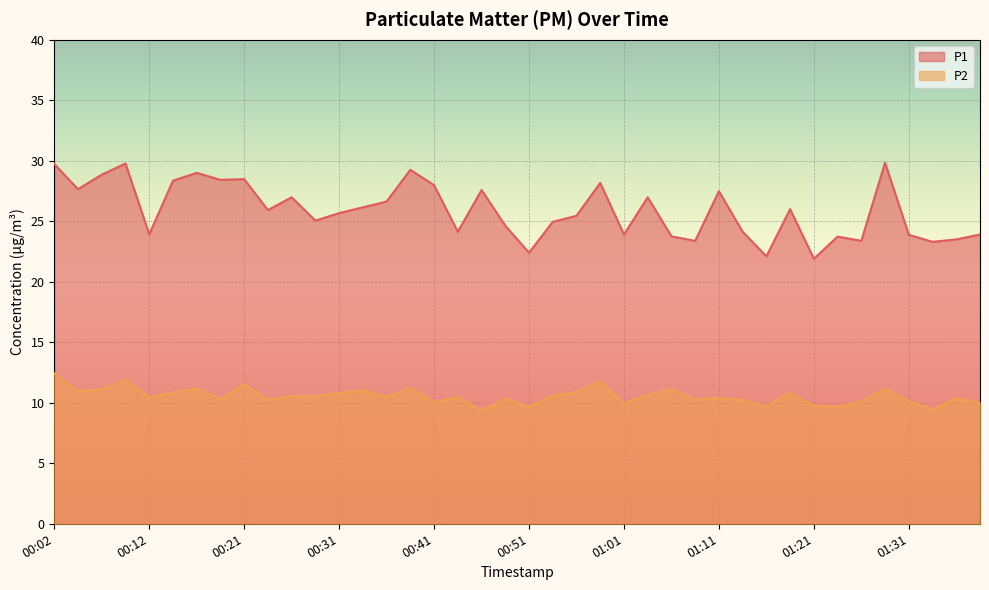

Is it true that P1 equals 7.3 at 00:24?

False